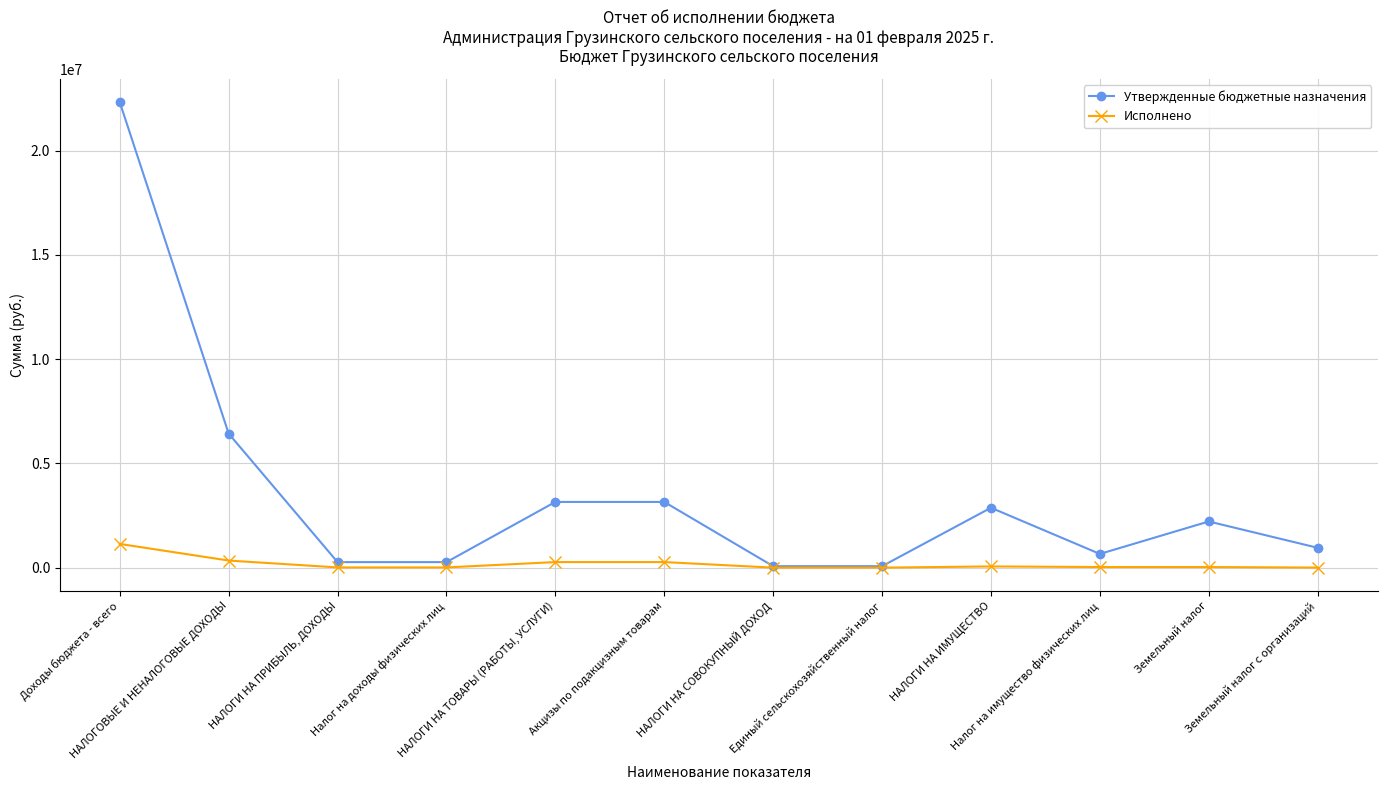

What is the sum of all Утвержденные бюджетные назначения values?

42434400.0